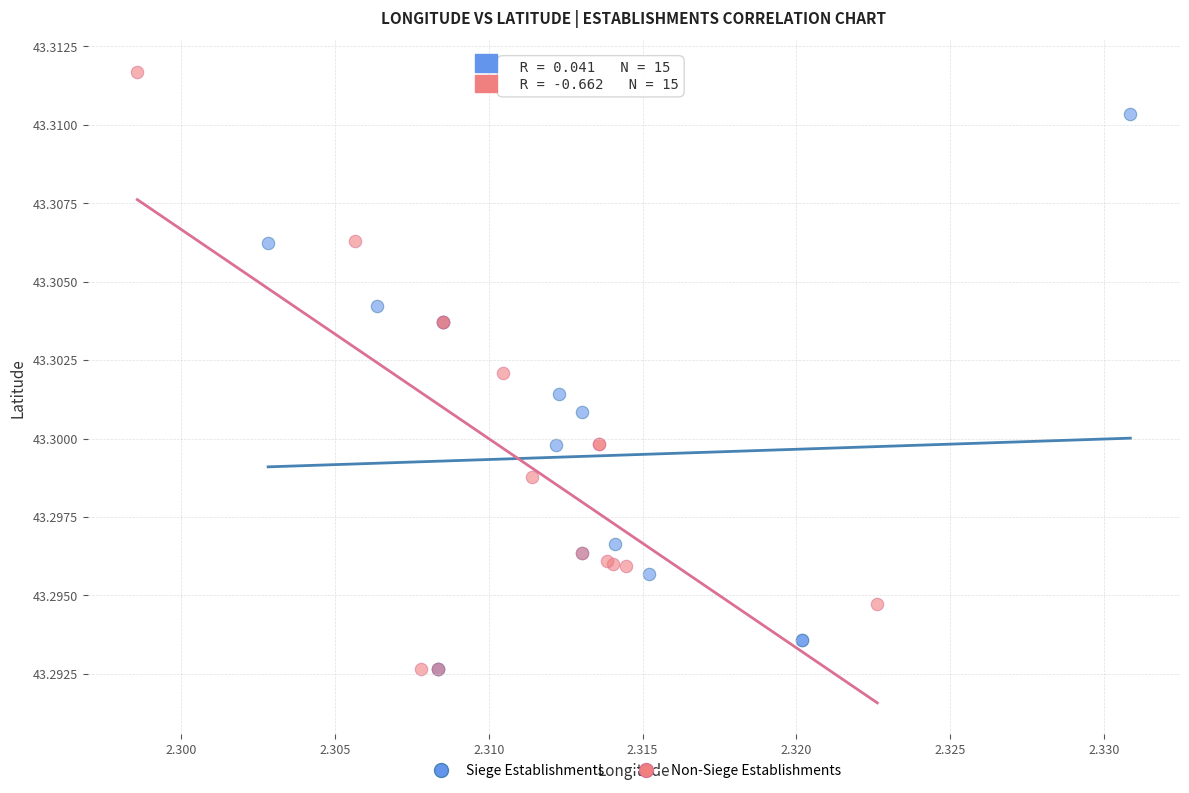

Which series has the largest Y range (max minus min)?

Non-Siege Establishments